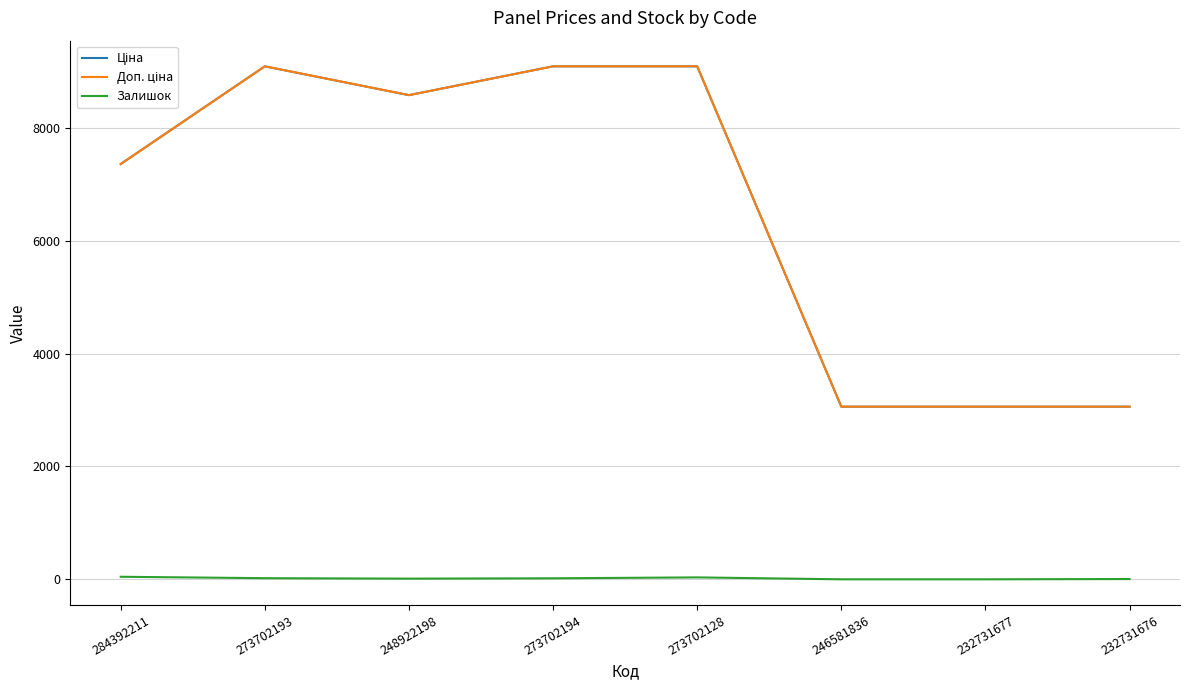

The Залишок series shows 0.0 at 232731677. True or false?

True